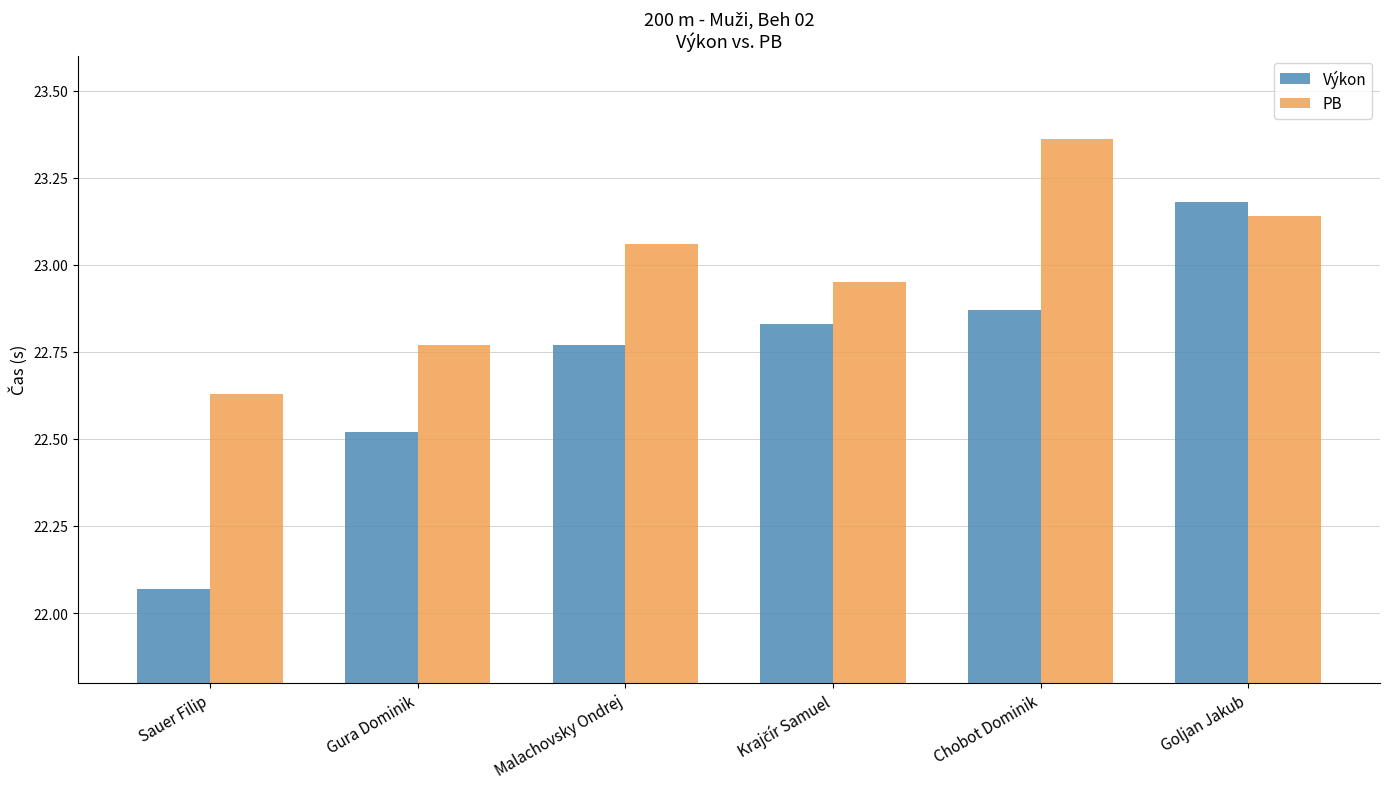

What is the total value across all series at Malachovsky Ondrej?

45.8